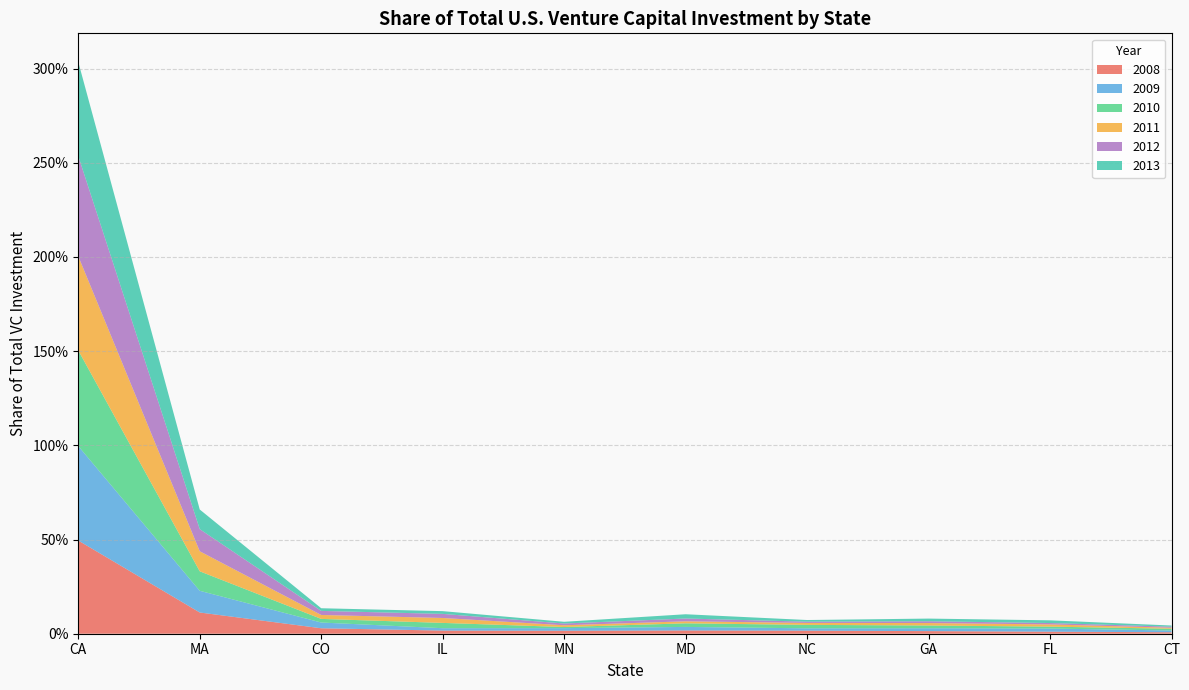

Reading left to right, list all the values displayed in this chart.

2008: 0.5	0.1	0.0	0.0	0.0	0.0	0.0	0.0	0.0	0.0
2009: 0.5	0.1	0.0	0.0	0.0	0.0	0.0	0.0	0.0	0.0
2010: 0.5	0.1	0.0	0.0	0.0	0.0	0.0	0.0	0.0	0.0
2011: 0.5	0.1	0.0	0.0	0.0	0.0	0.0	0.0	0.0	0.0
2012: 0.5	0.1	0.0	0.0	0.0	0.0	0.0	0.0	0.0	0.0
2013: 0.5	0.1	0.0	0.0	0.0	0.0	0.0	0.0	0.0	0.0